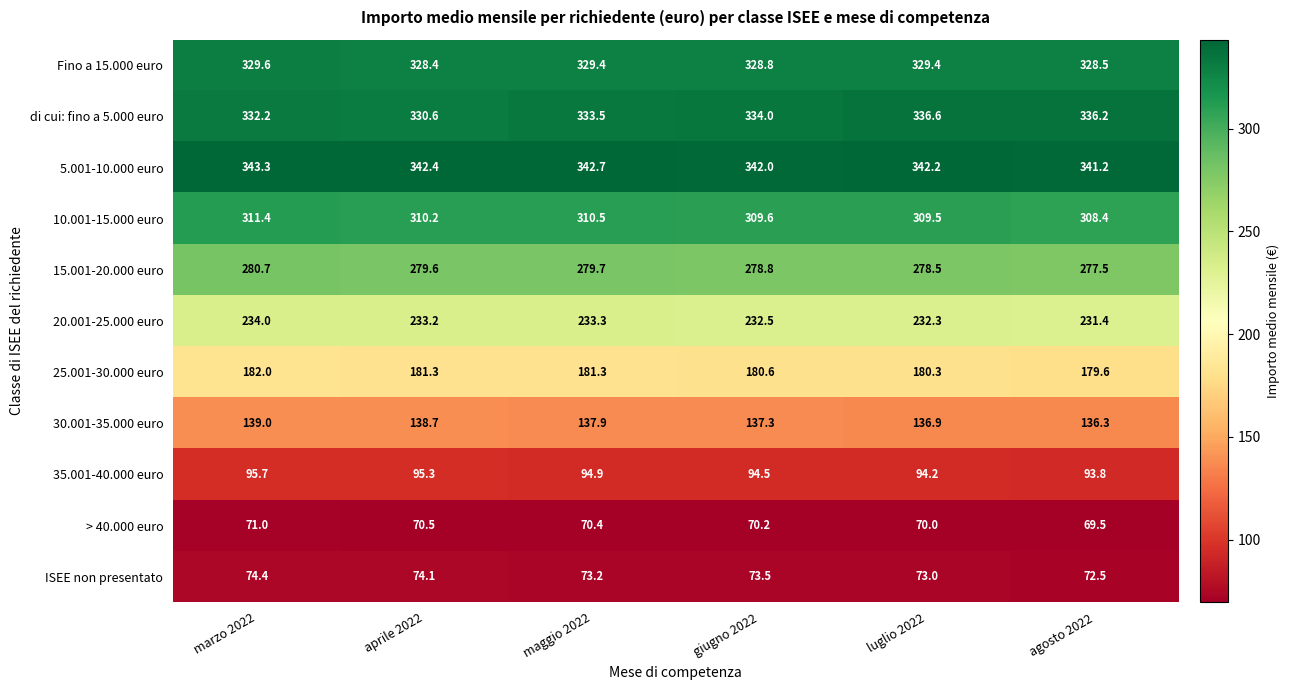

Read the di cui: fino a 5.000 euro value at giugno 2022.

334.0